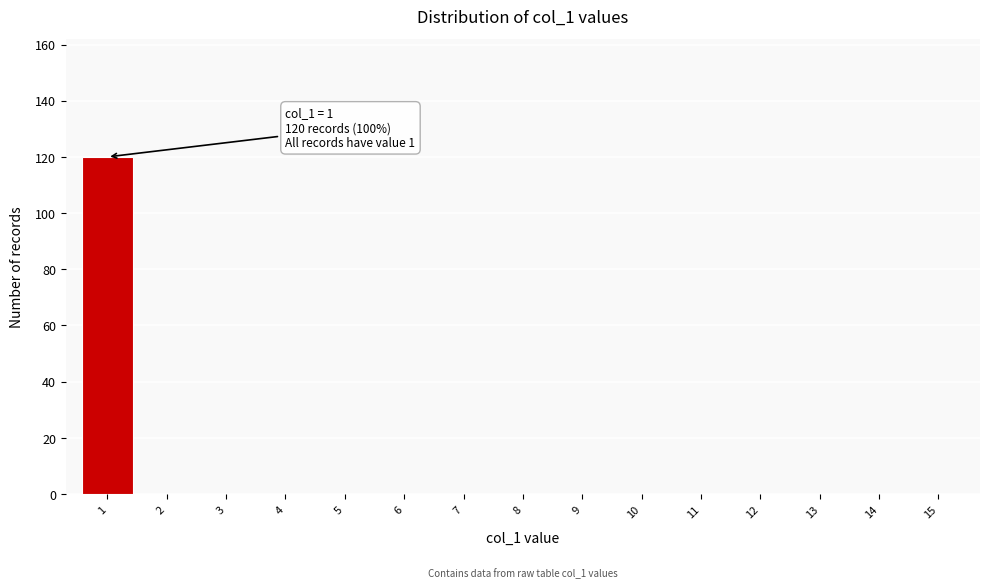

Reading right to left, extract all data points from this chart.

15=0	14=0	13=0	12=0	11=0	10=0	9=0	8=0	7=0	6=0	5=0	4=0	3=0	2=0	1=120